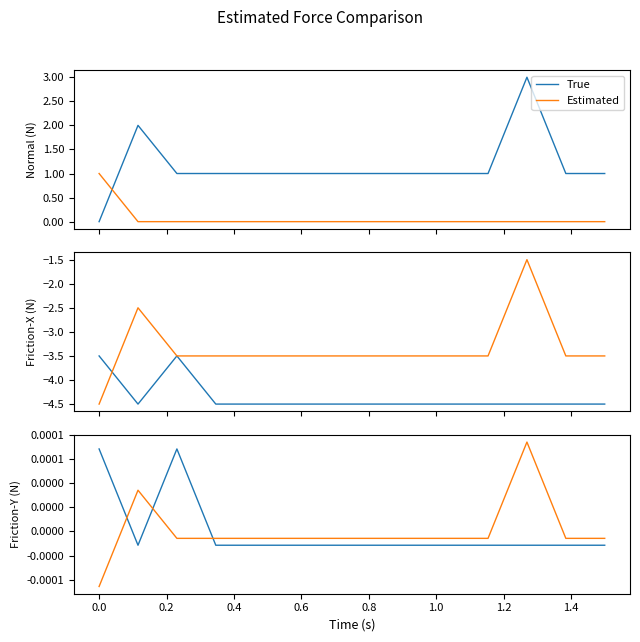

How many True values are between 0 and 1?

2